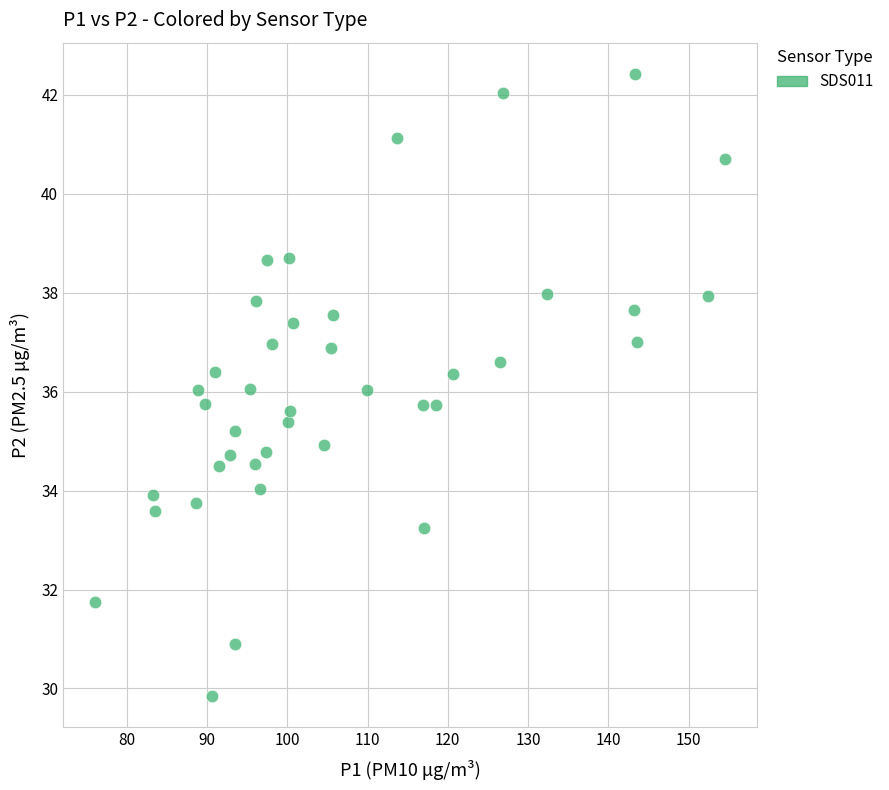

What is the range of Y values (max minus min)?

12.6